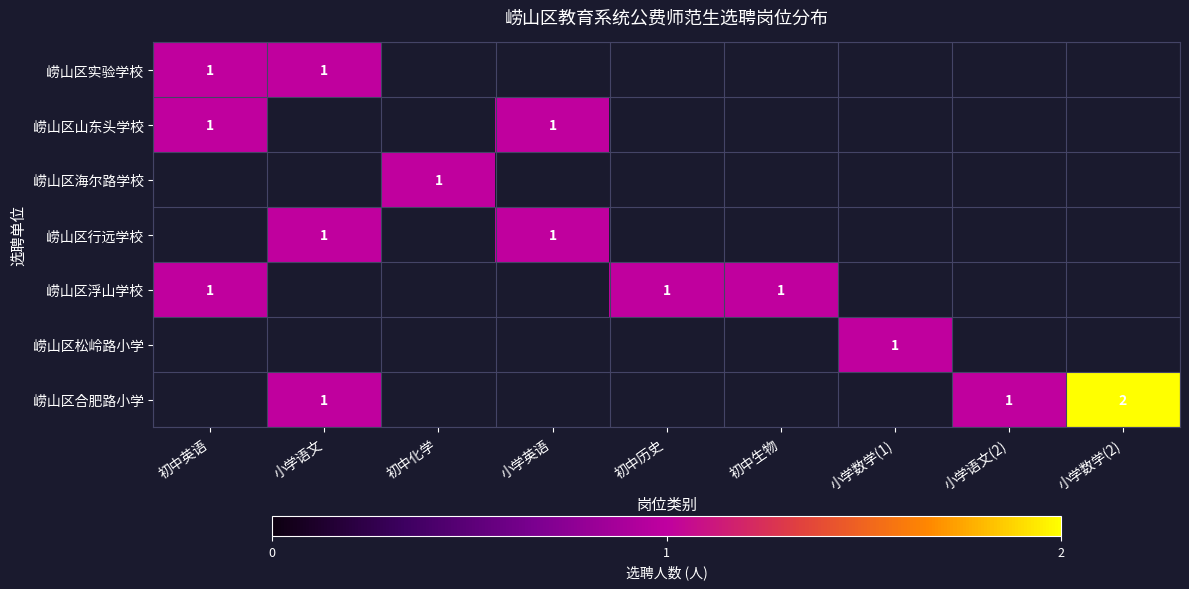

The value of 崂山区合肥路小学 at 小学语文 is 1. True or false?

True